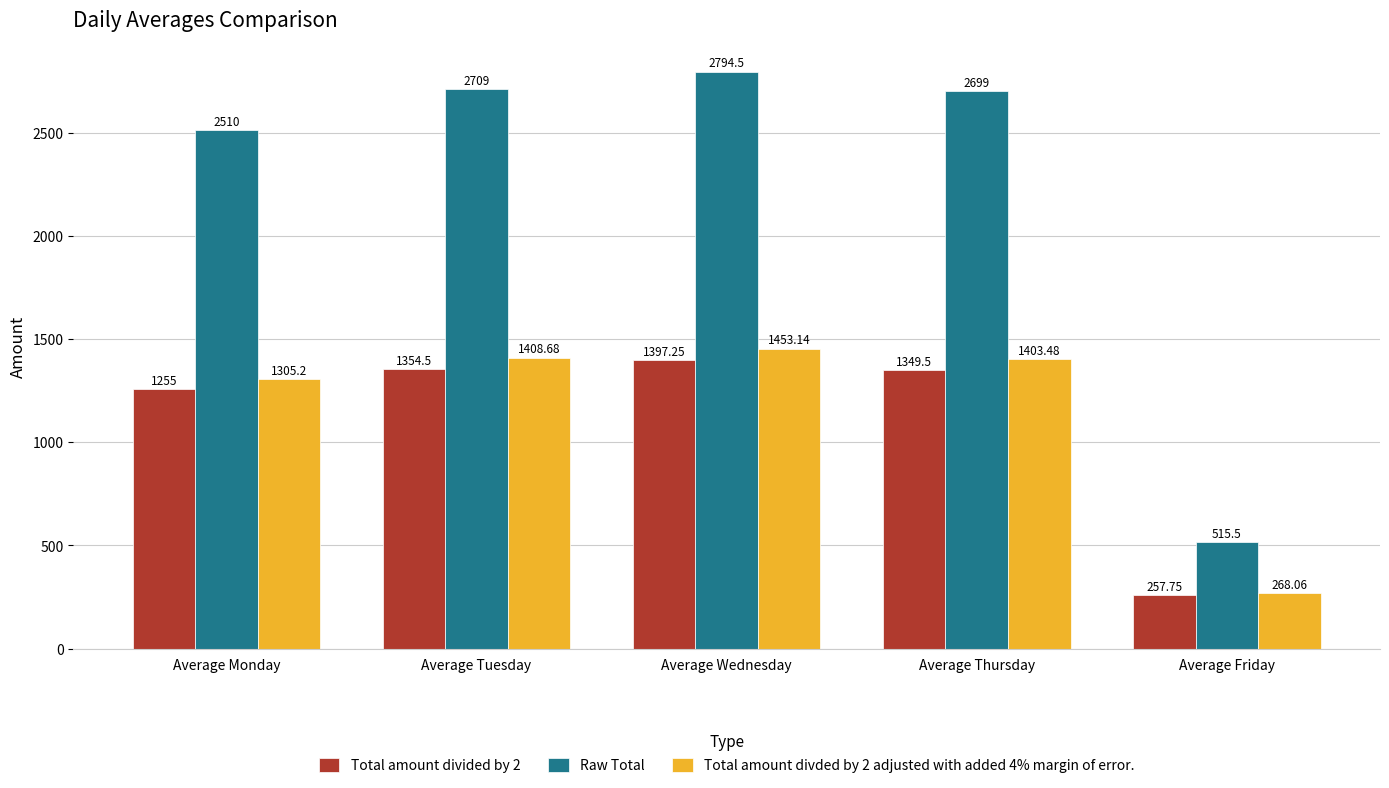

What is the sum of all Total amount divided by 2 values?

5614.0